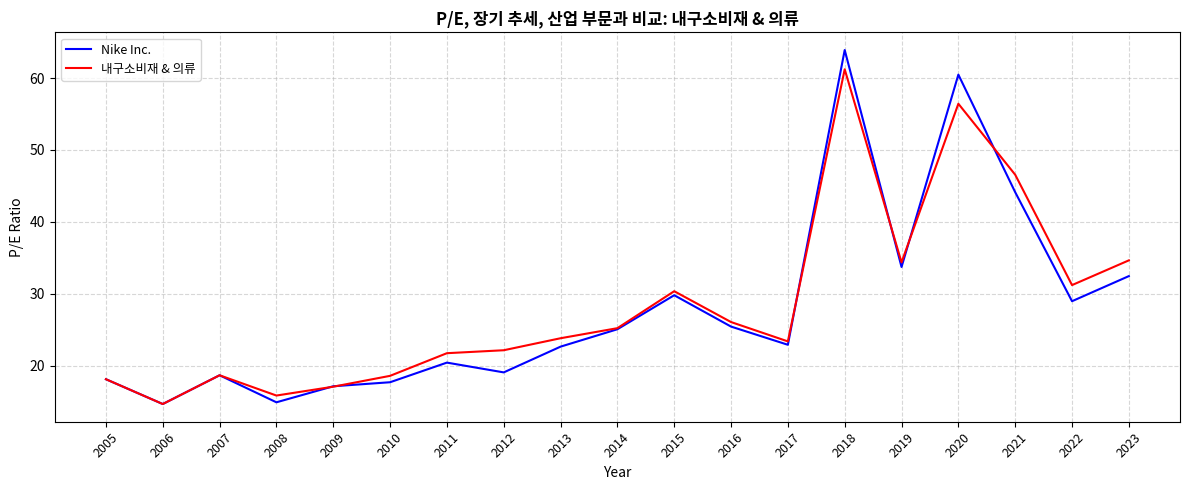

Rank the series by their maximum value, from highest to lowest.

Nike Inc., 내구소비재 & 의류